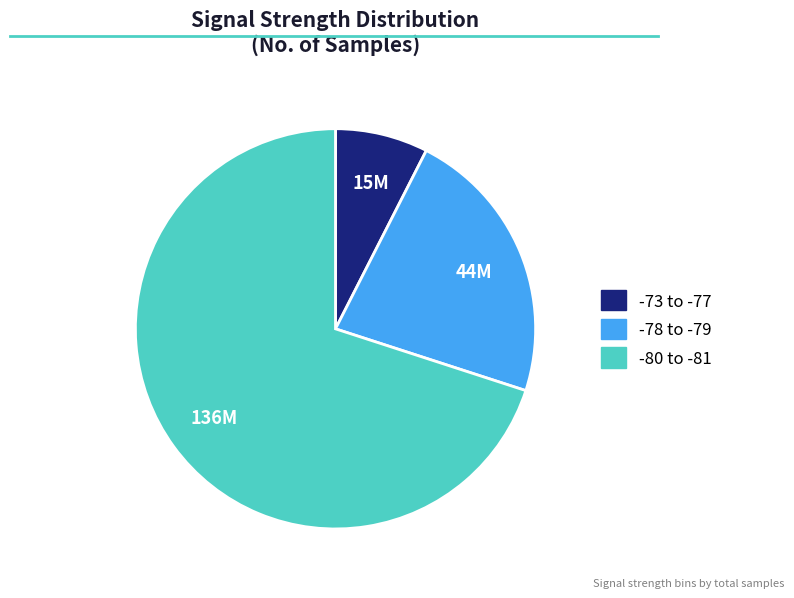

Does any single category account for the majority?

Yes